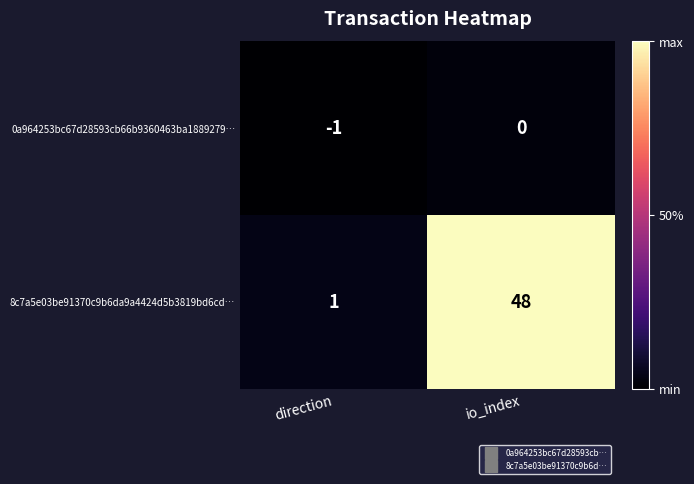

Reading left to right, what are all the values shown in this chart?

0a964253bc67d28593cb66b9360463ba1889279…: -1	0
8c7a5e03be91370c9b6da9a4424d5b3819bd6cd…: 1	48